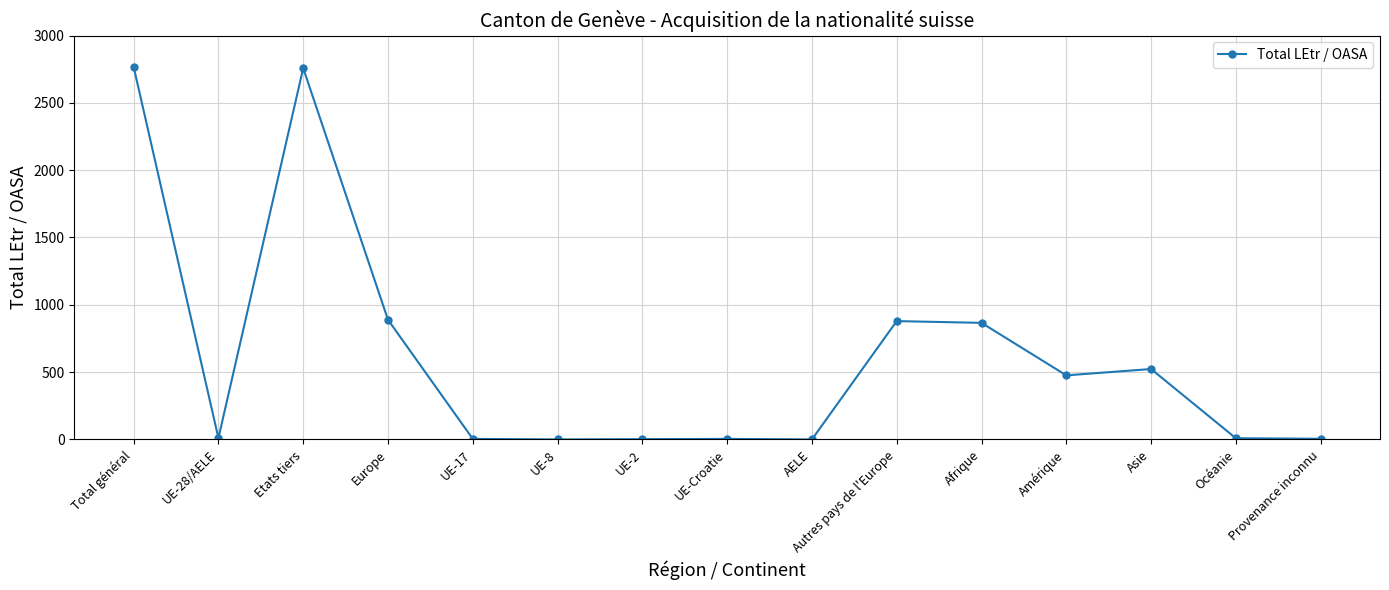

What is the sum of all values?

9193